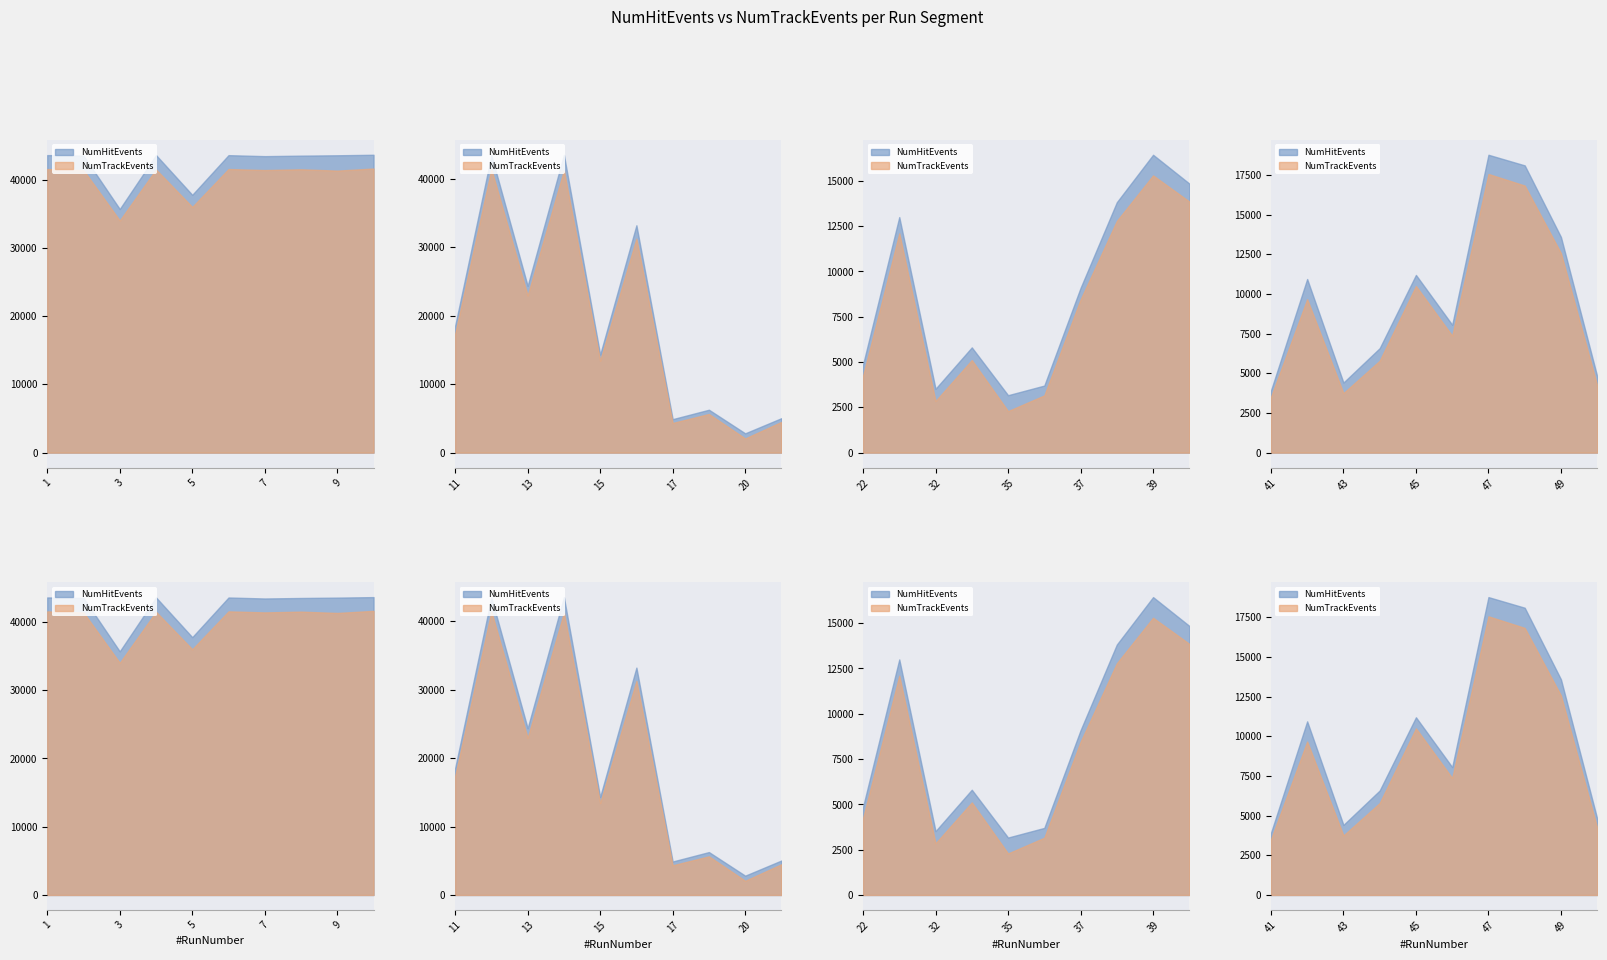

In NumHitEvents, how many points are lower than both neighbors (excluding endpoints)?

14